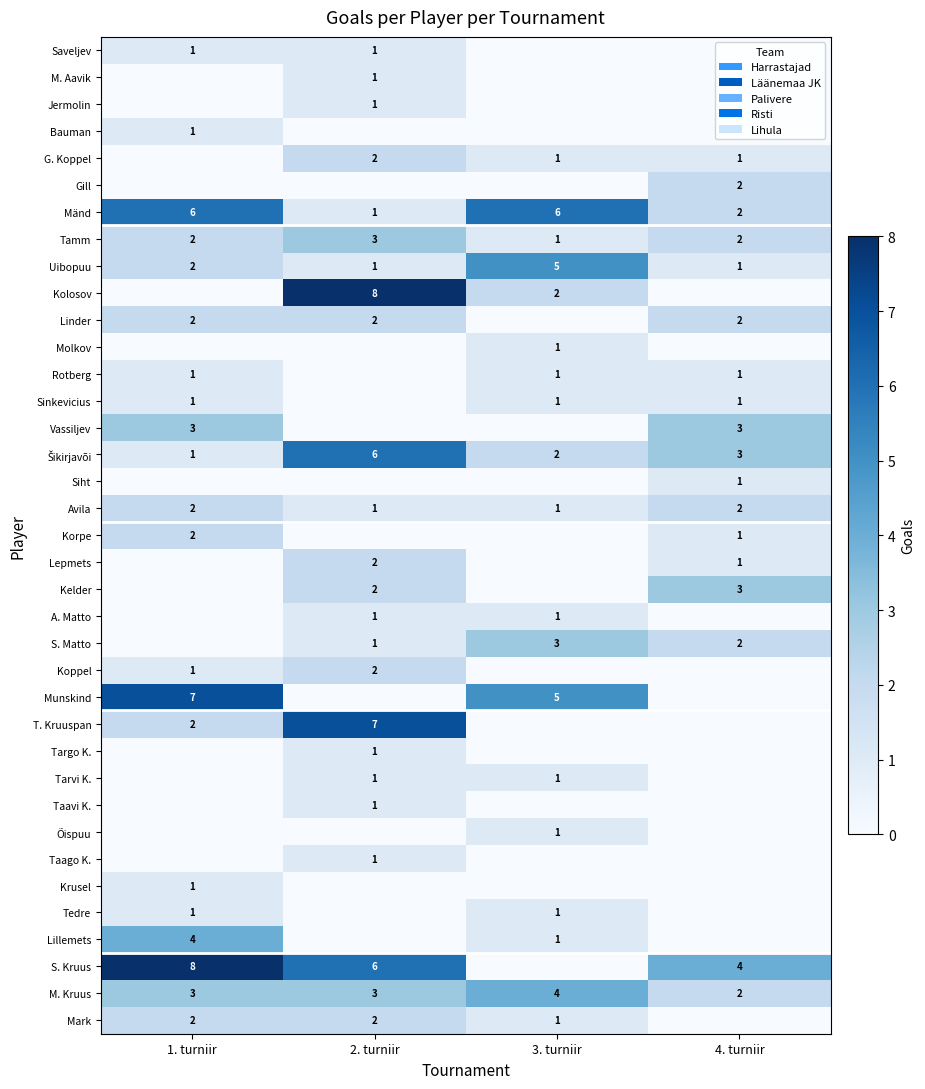

What is the total value across all series at 2. turniir?

57